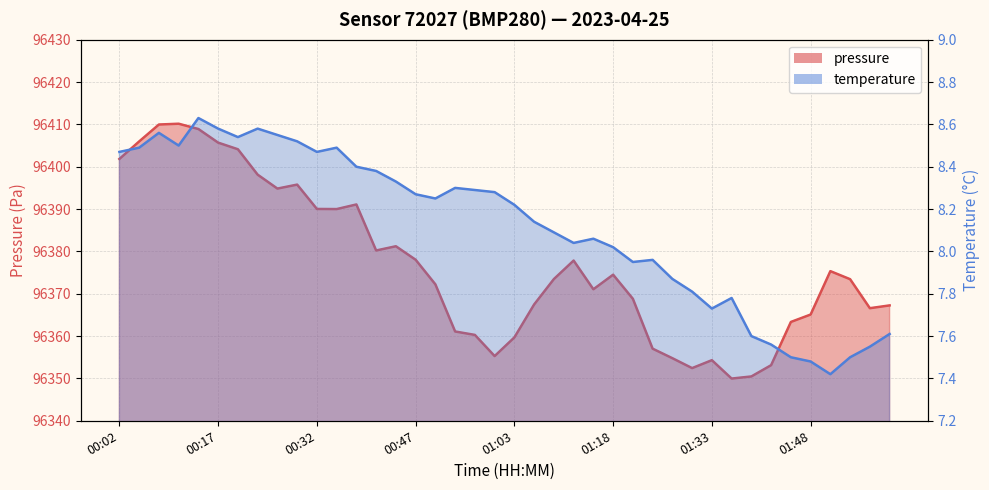

Which series changed the most between 00:05 and 01:42?

pressure